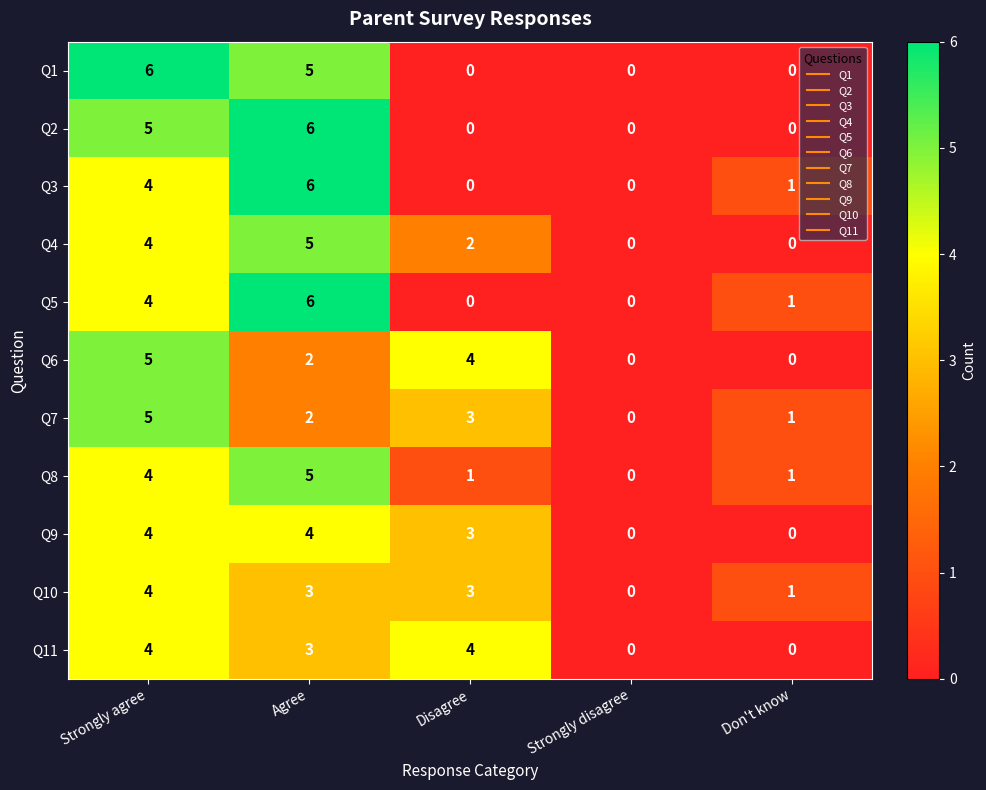

What is the difference between the second highest and minimum values in the Q11 series?

4